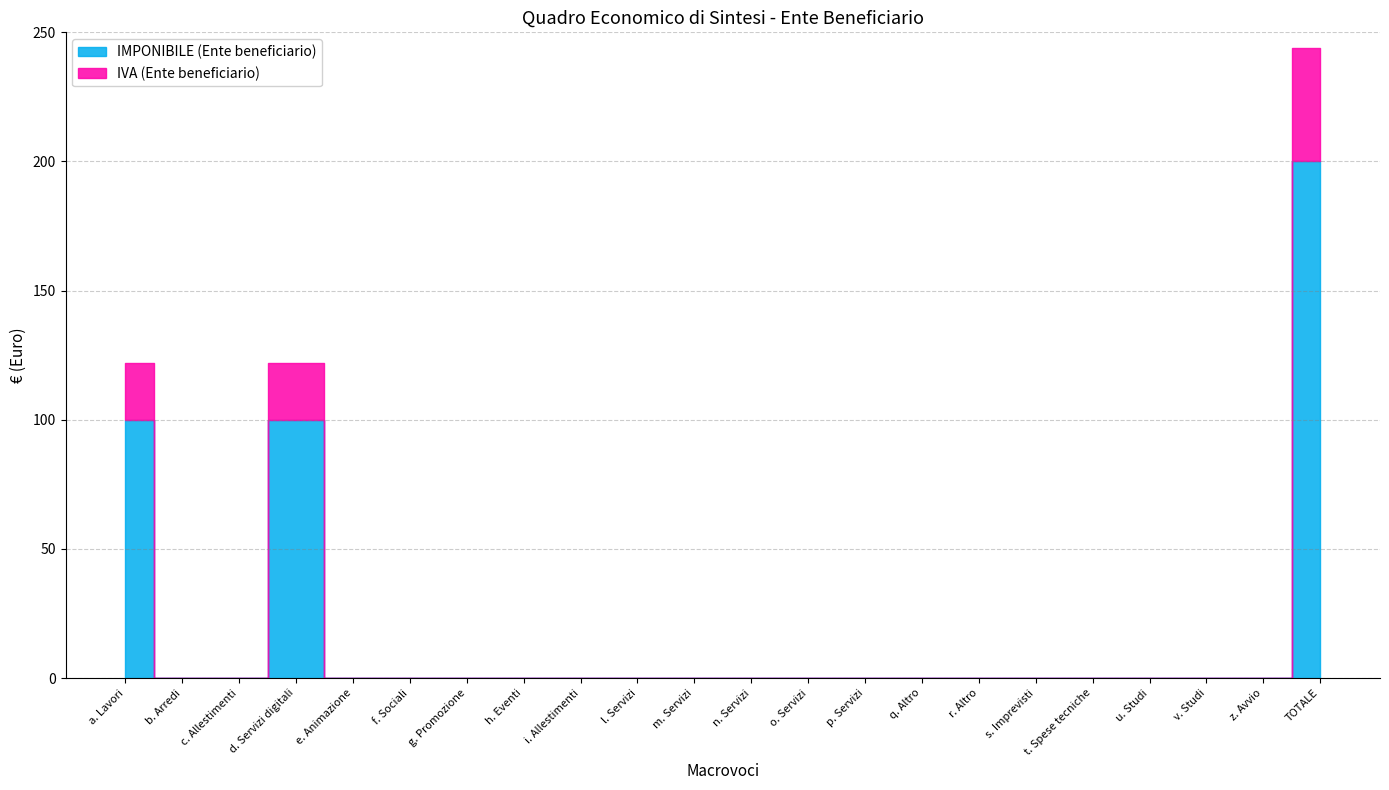

At which category is the sum across all series the highest?

TOTALE